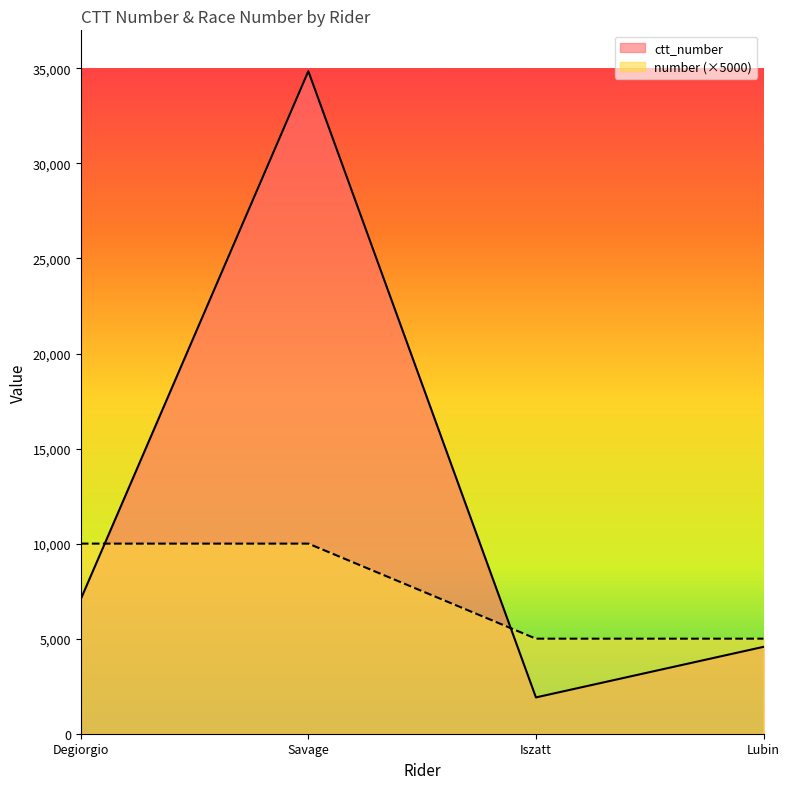

How many data points in number are less than 10000?

2